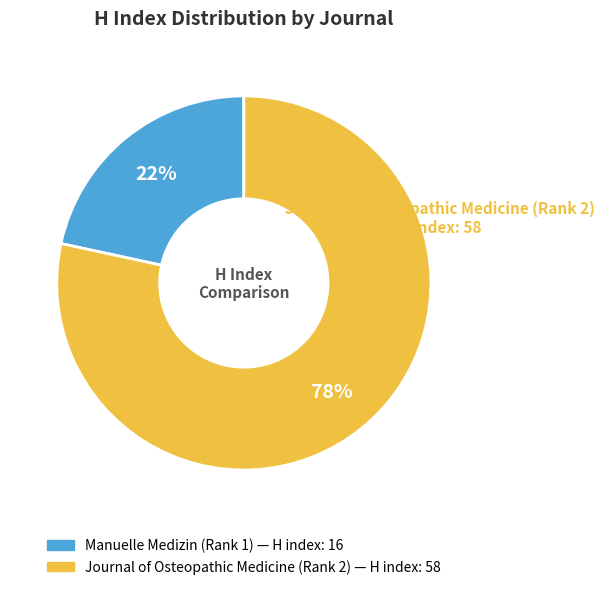

True or false: Manuelle Medizin (Rank 1) accounts for 22% of the total.

True